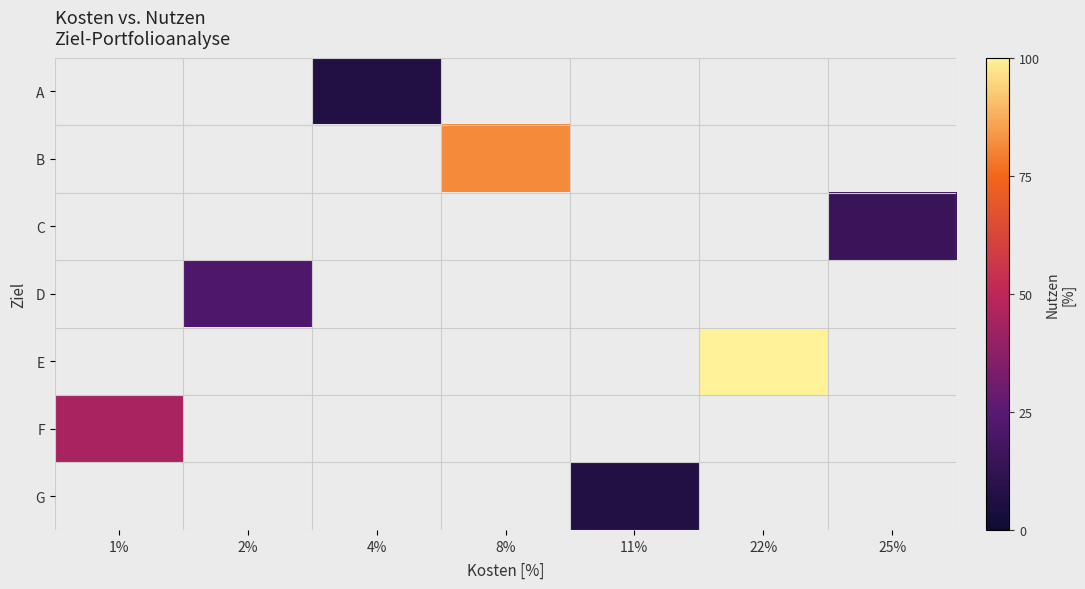

What is the smallest value displayed?

2.0